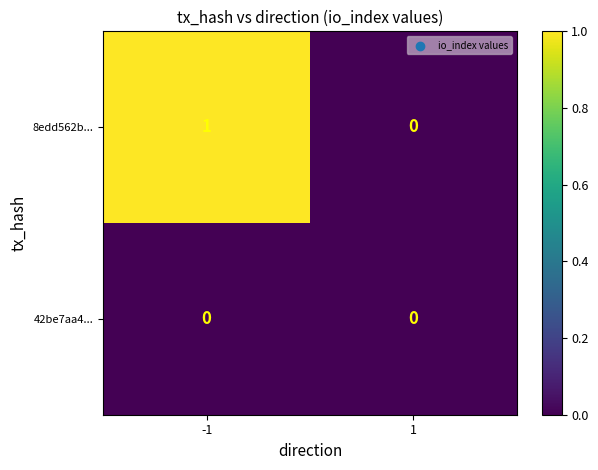

Which series has the largest total across all categories?

8edd562b...